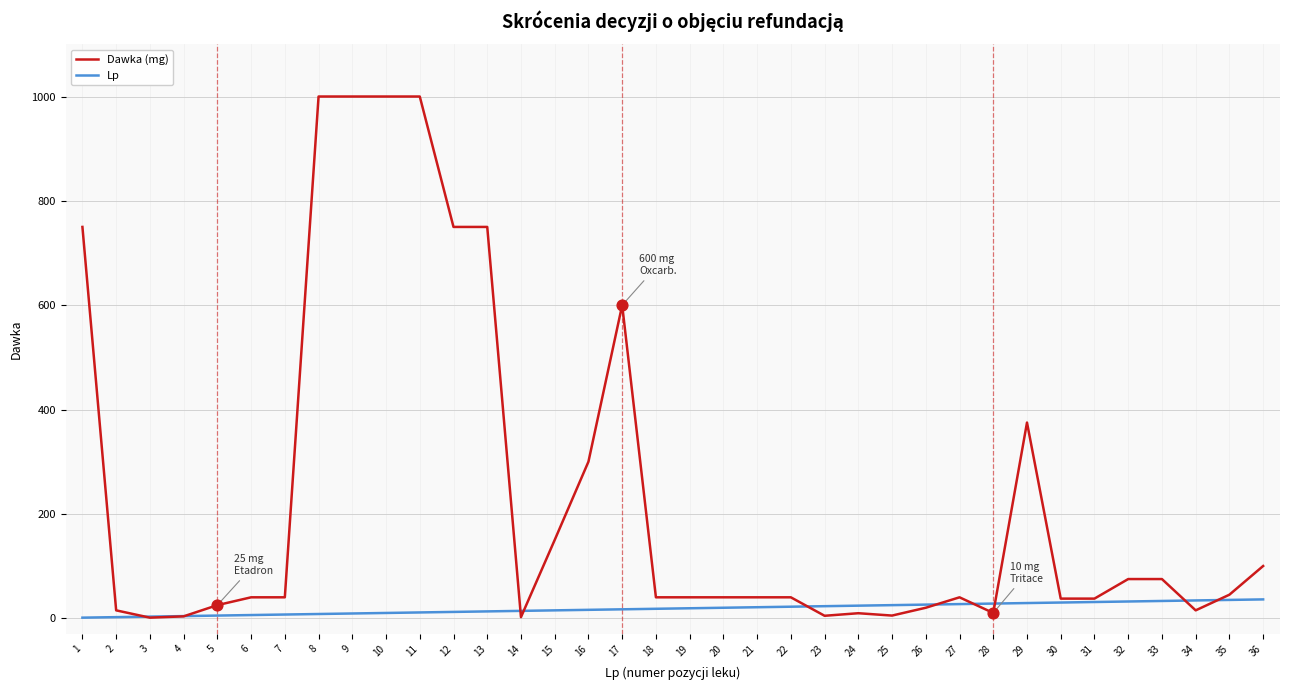

Which series has the largest total across all categories?

Dawka (mg)